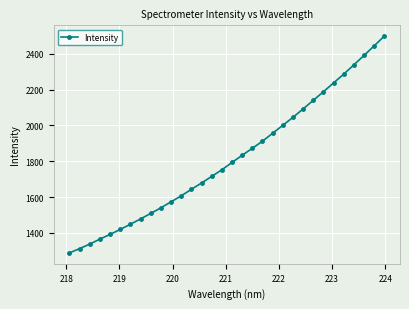

Reading left to right, what are all the values shown in this chart?

1288.0	1312.3	1337.5	1365.3	1391.6	1419.2	1448.3	1478.1	1508.8	1540.0	1573.4	1606.9	1643.3	1678.6	1715.3	1752.3	1793.3	1833.4	1872.3	1912.0	1956.3	2000.5	2045.1	2092.1	2139.8	2188.1	2237.2	2286.2	2337.9	2390.7	2444.2	2498.5